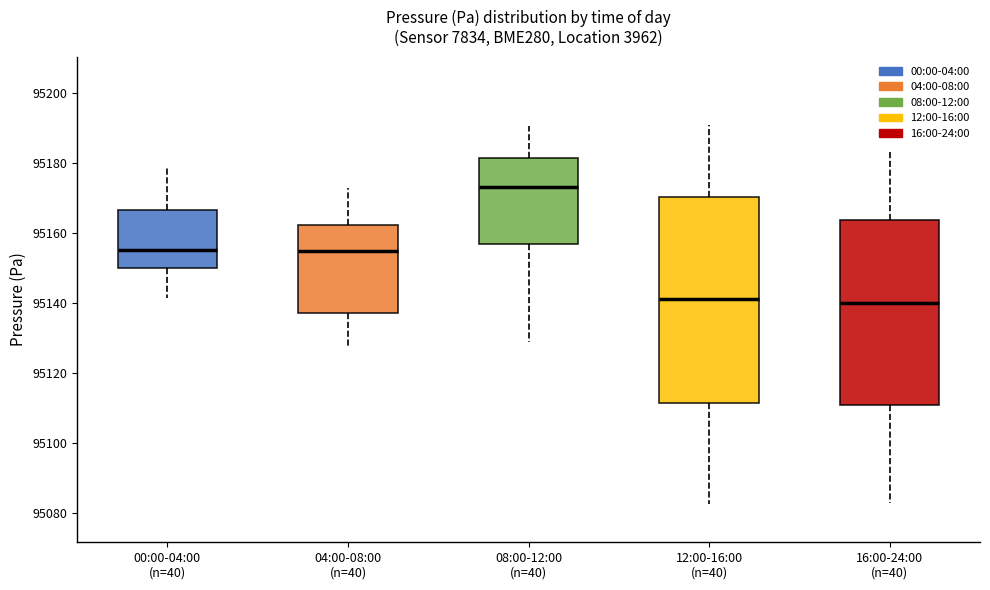

Reading left to right, read every box against the y-axis: the position of its median line, the range the box covers, and the ends of its whiskers. The values are not printed on the chart, so give them approximately, as read against the axis.

00:00-04:00 (n=40): median 95156, box 95150 to 95166, whiskers 95142 to 95180
04:00-08:00 (n=40): median 95154, box 95138 to 95162, whiskers 95128 to 95172
08:00-12:00 (n=40): median 95174, box 95156 to 95182, whiskers 95128 to 95190
12:00-16:00 (n=40): median 95142, box 95112 to 95170, whiskers 95082 to 95190
16:00-24:00 (n=40): median 95140, box 95110 to 95164, whiskers 95082 to 95184